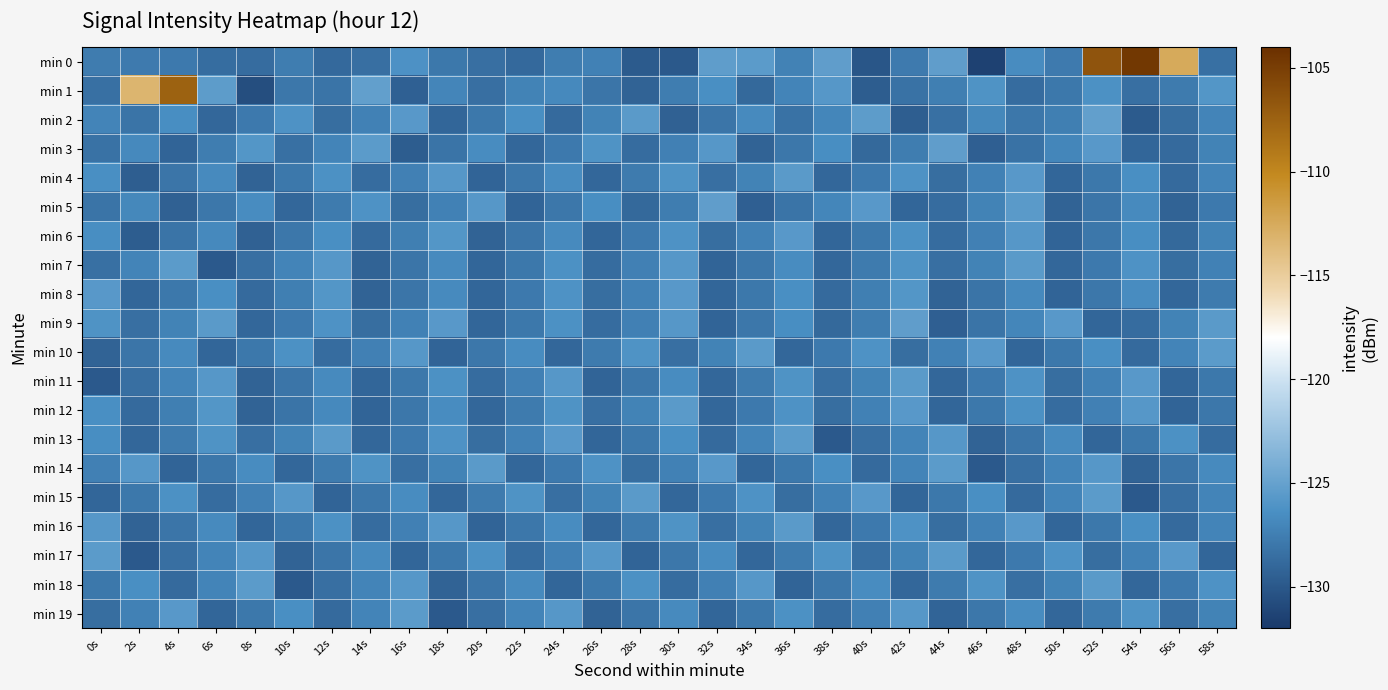

Which has a higher value, 4s or 48s?

48s